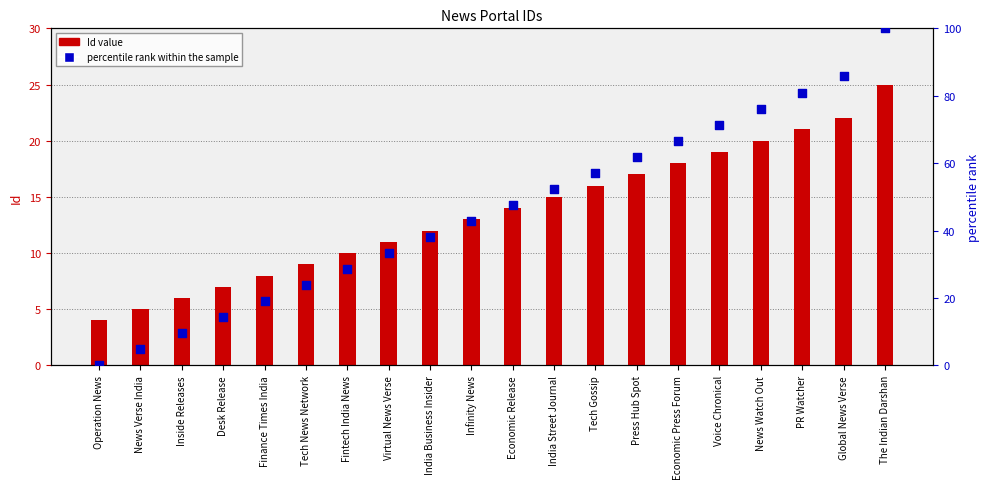

Which series has the largest Y range (max minus min)?

percentile rank within the sample